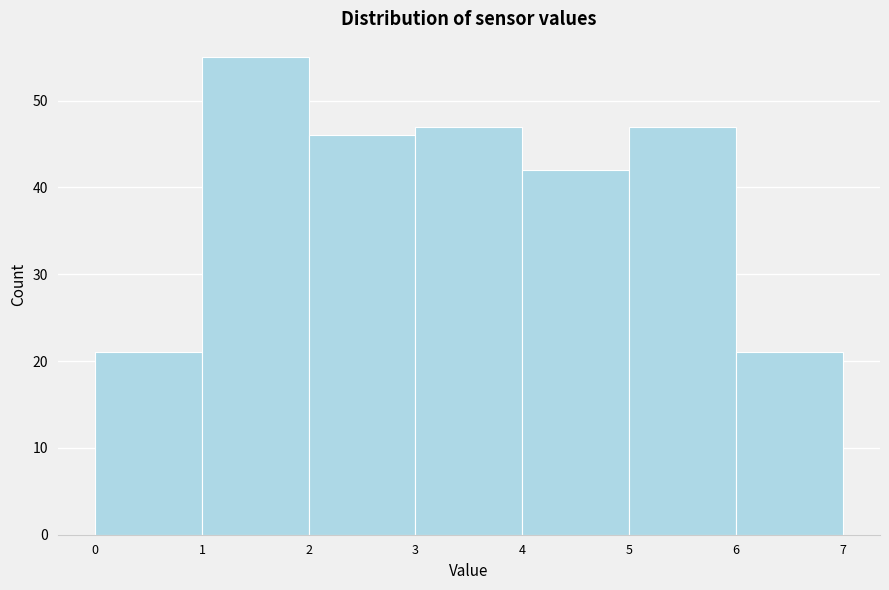

How tall is the bar that spans 0 to 1 on the x-axis? The values are not printed on the chart, so give them approximately, as read against the axis.

21